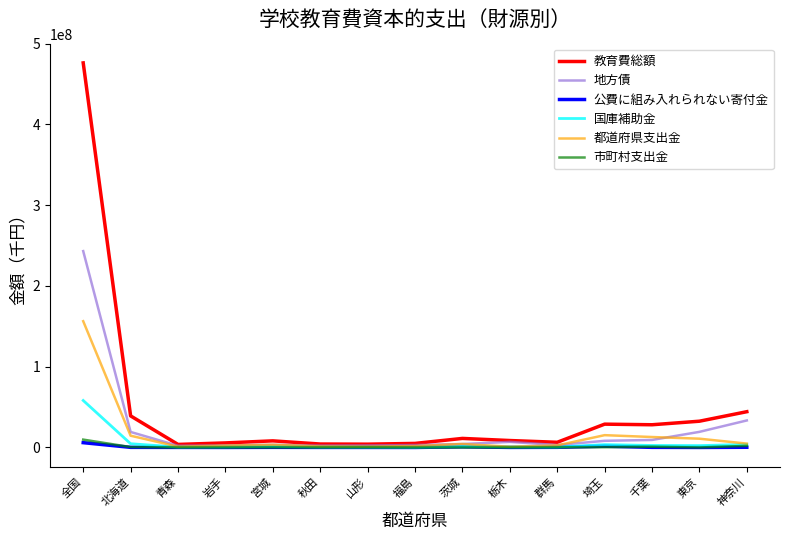

Which series has the largest total across all categories?

教育費総額